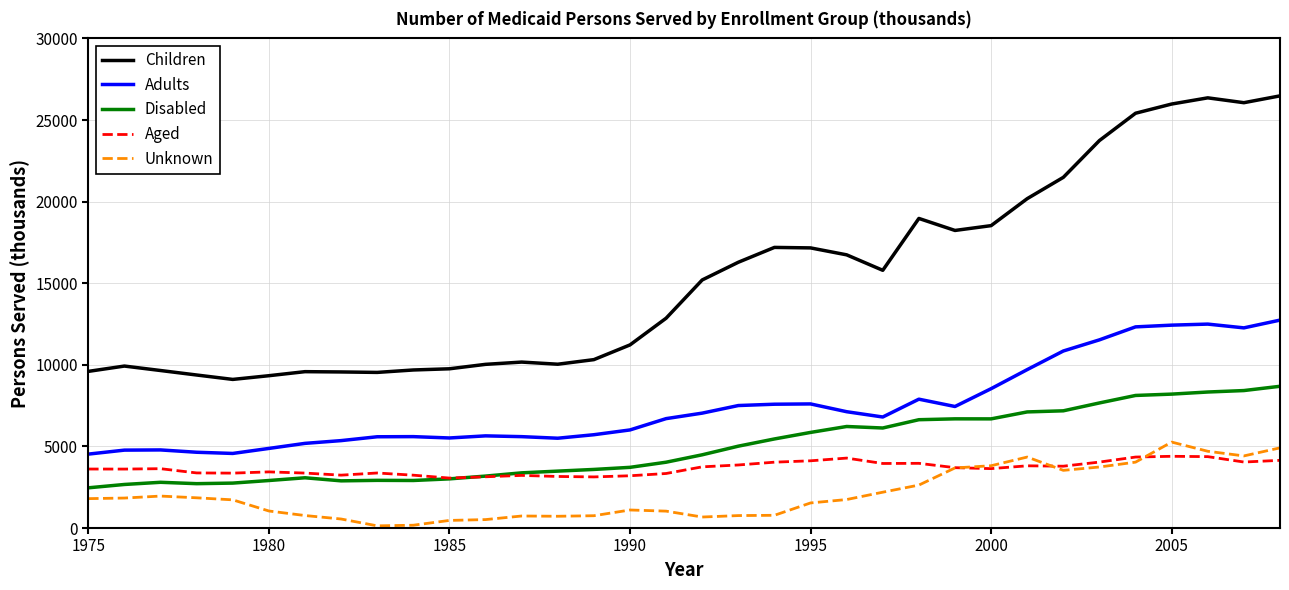

What is the minimum value for Disabled?

2464